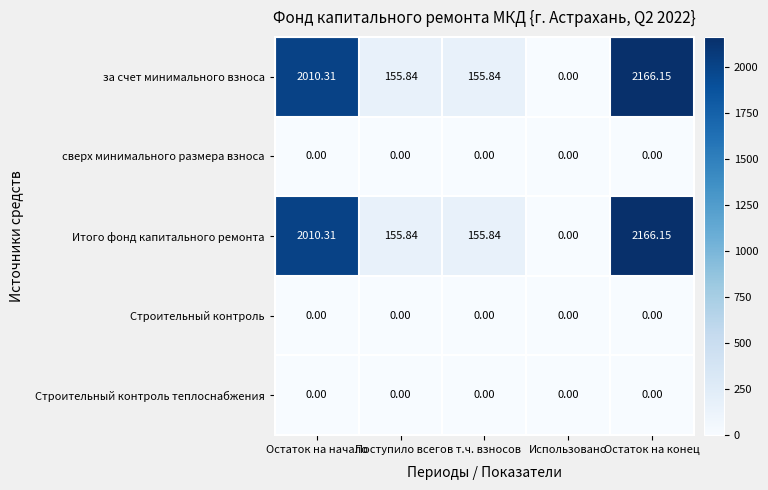

Where does the Итого фонд капитального ремонта series first go above 155?

Остаток на начало